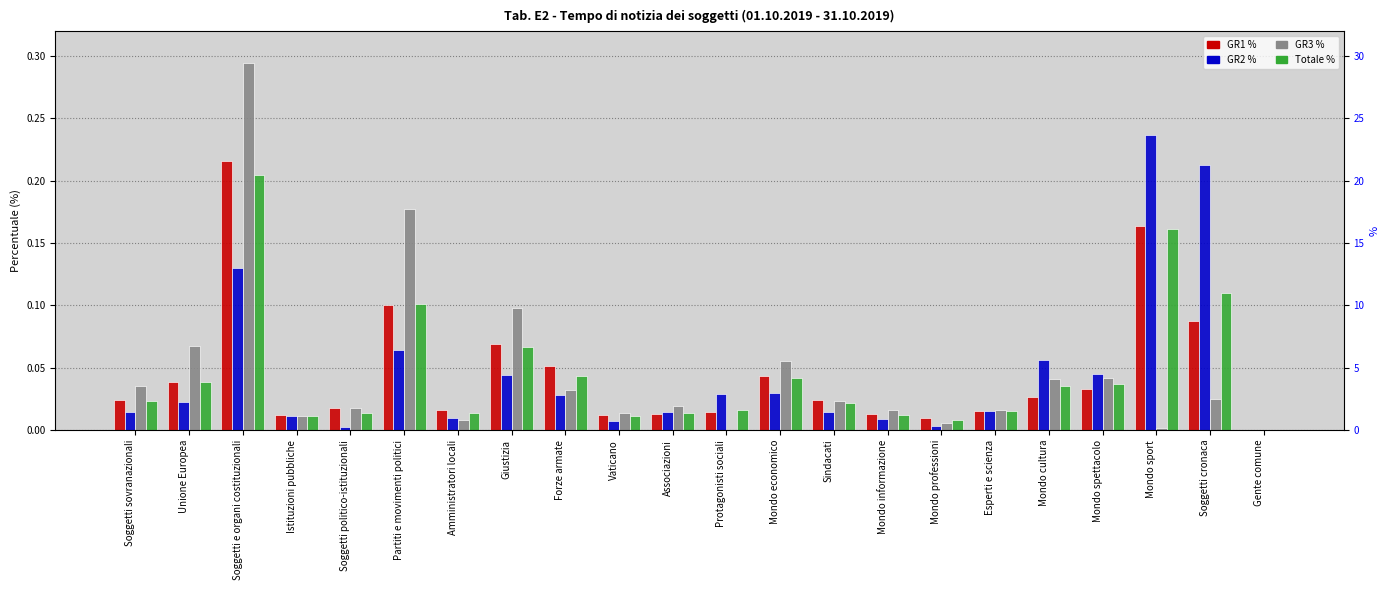

The value of GR2 % at Istituzioni pubbliche is 0.0. True or false?

True